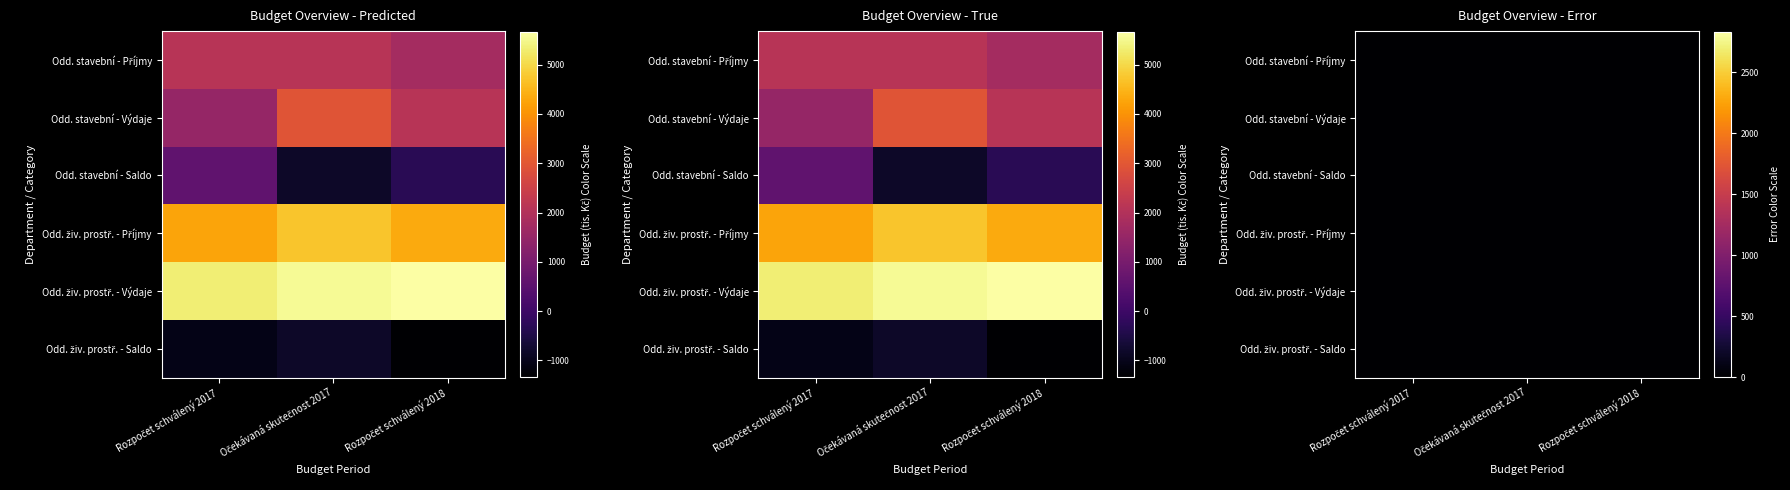

What is the difference between the second highest and minimum values in the Oddělení životního prostření - Výdaje series?

232.0